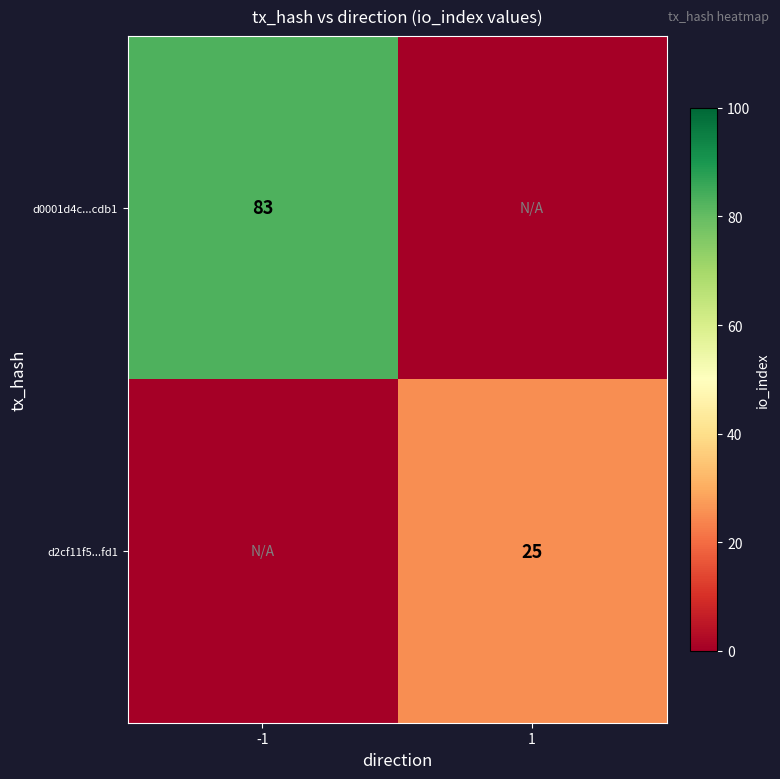

True or false: d2cf11f5...fd1 has a value of 25 at 1.

True